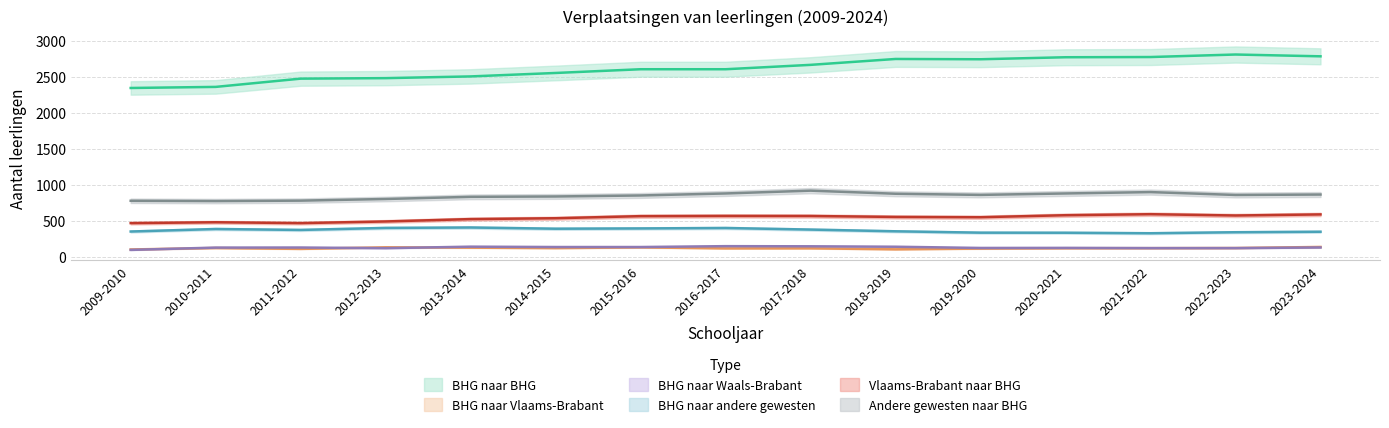

True or false: BHG naar Waals-Brabant has more than 2 interior local peaks.

True